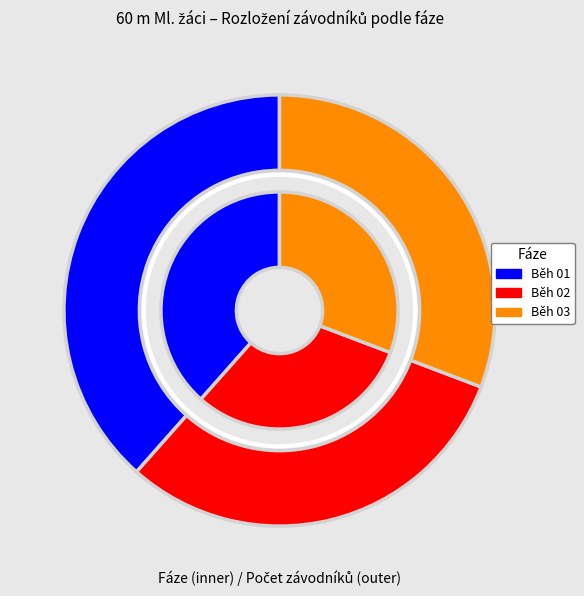

Is there any slice that represents more than half of the pie?

No